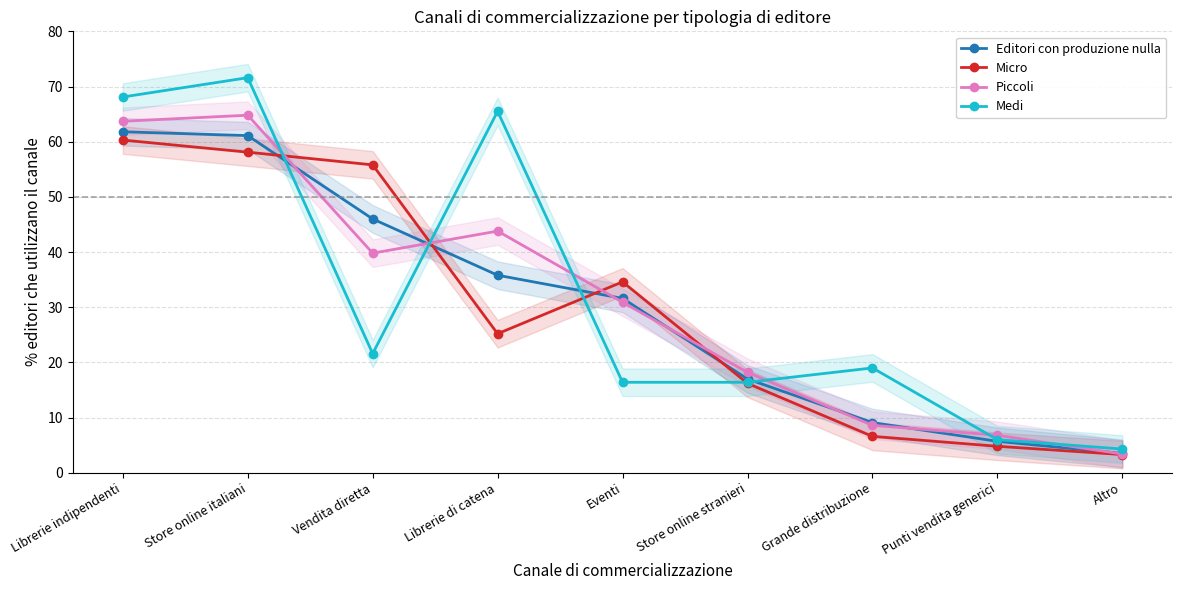

What are all the series names shown in the legend?

Editori con produzione nulla, Micro, Piccoli, Medi